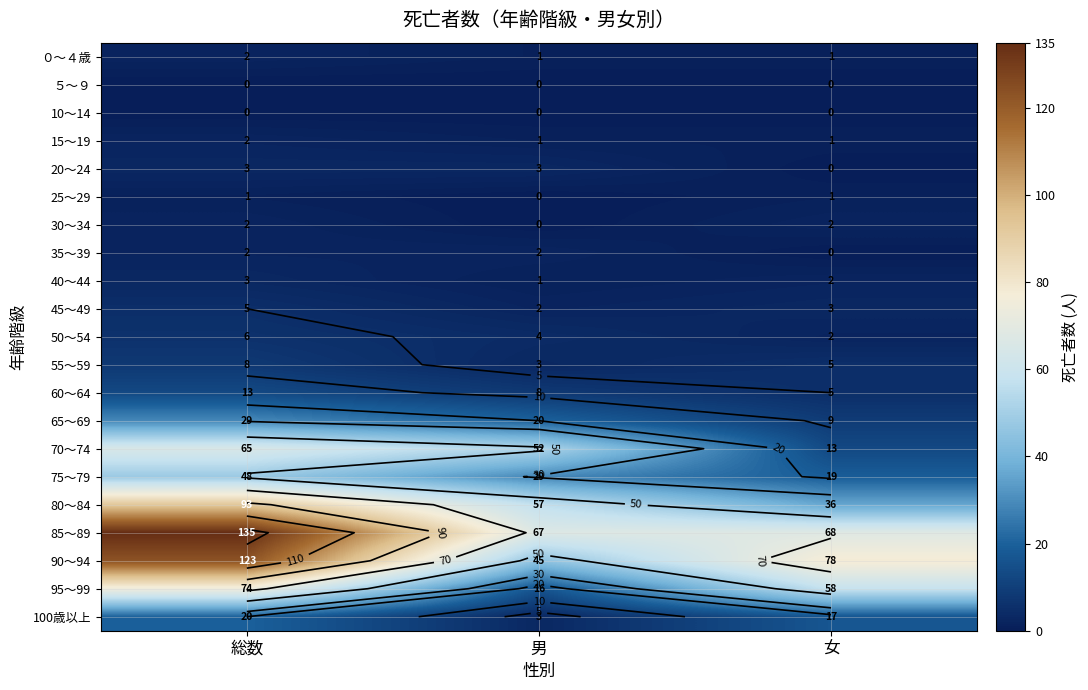

What is the maximum value shown in the chart?

135